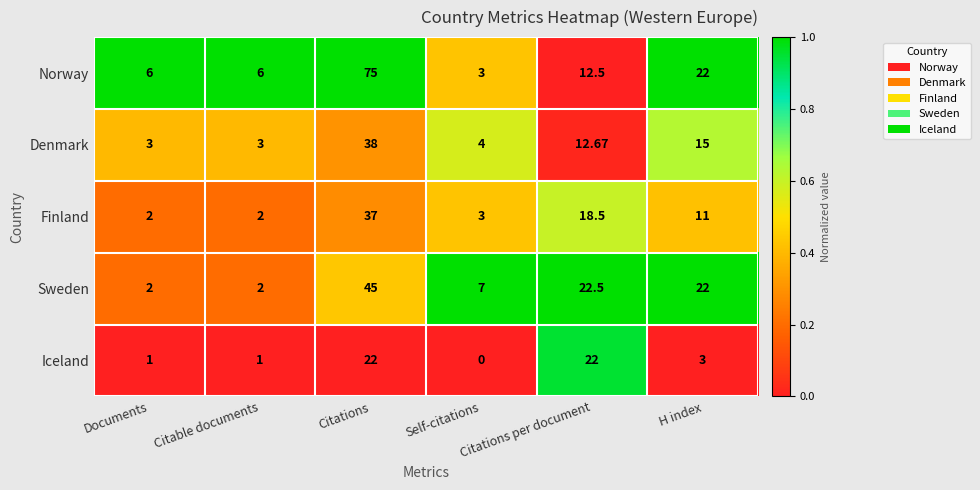

Which series has the widest spread of values?

Norway